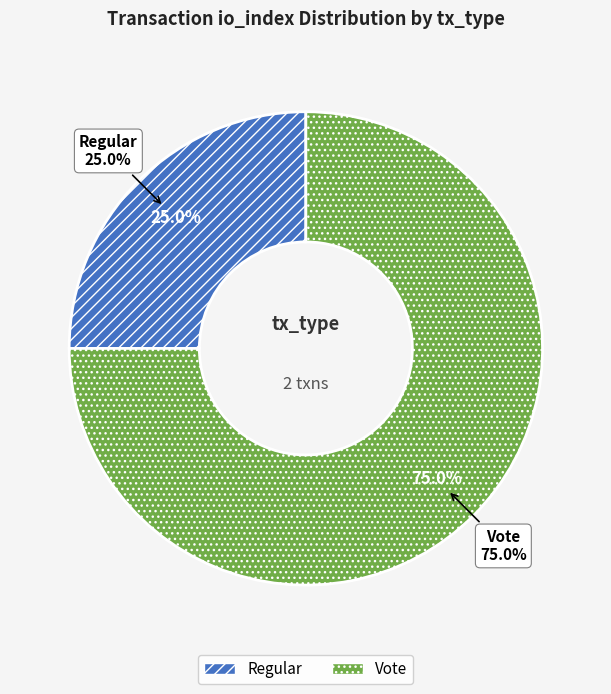

Which has a higher value, Vote or Regular?

Vote